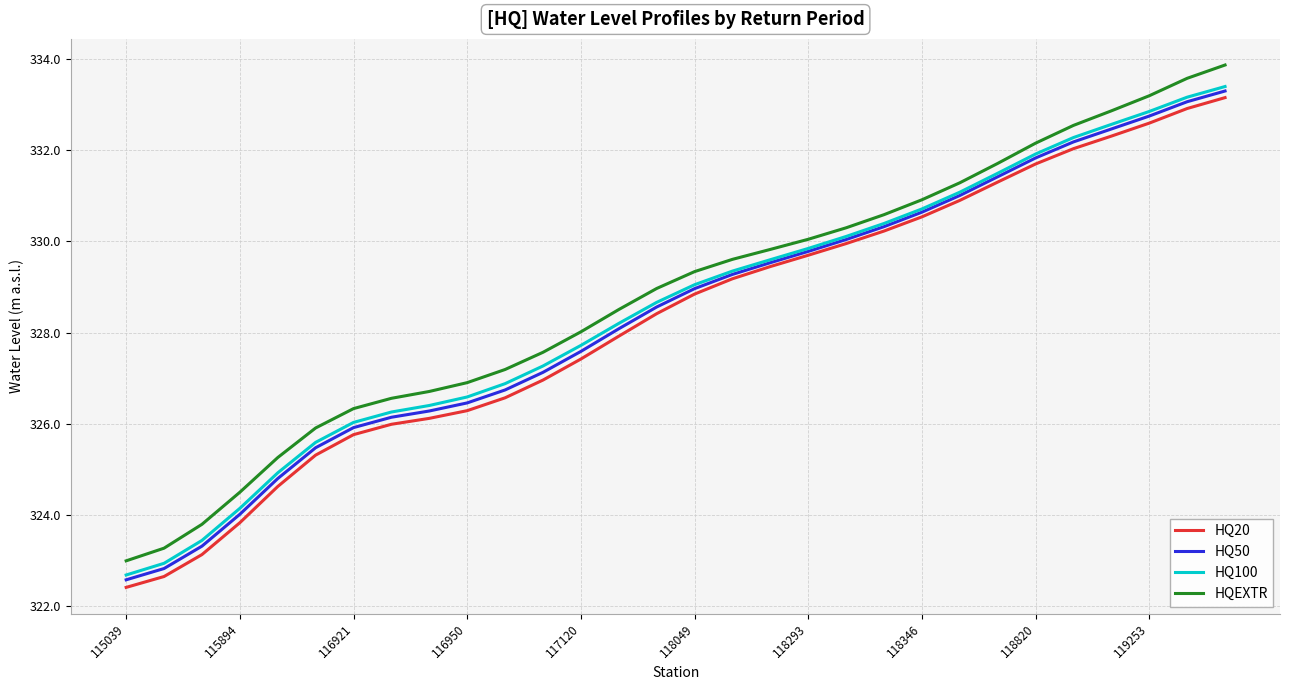

True or false: HQEXTR and HQ50 cross at least once.

False